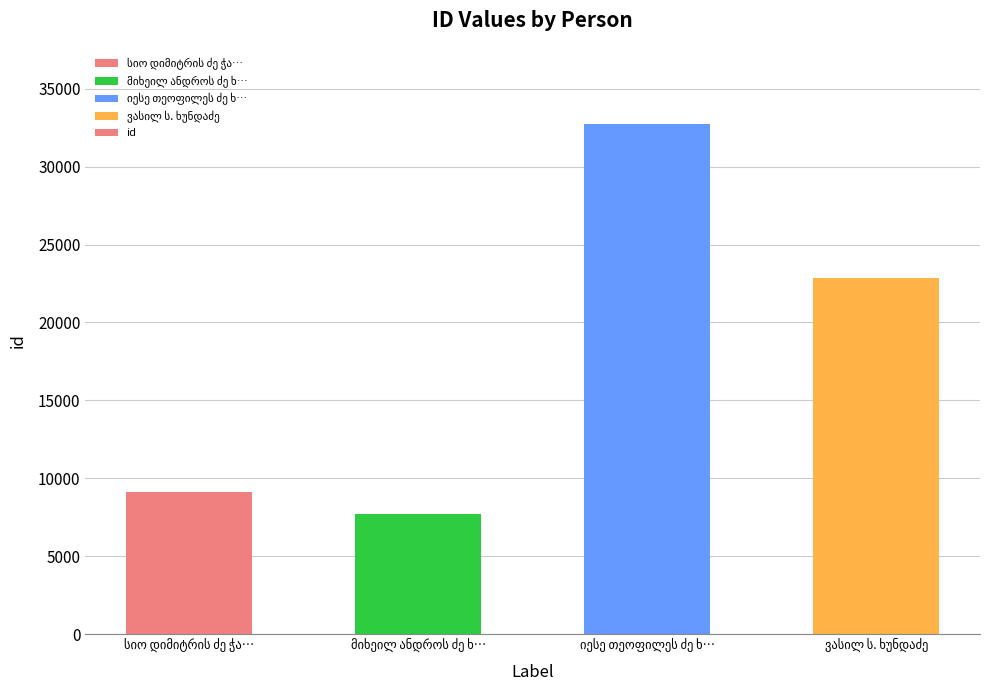

How many series are shown in this chart?

1